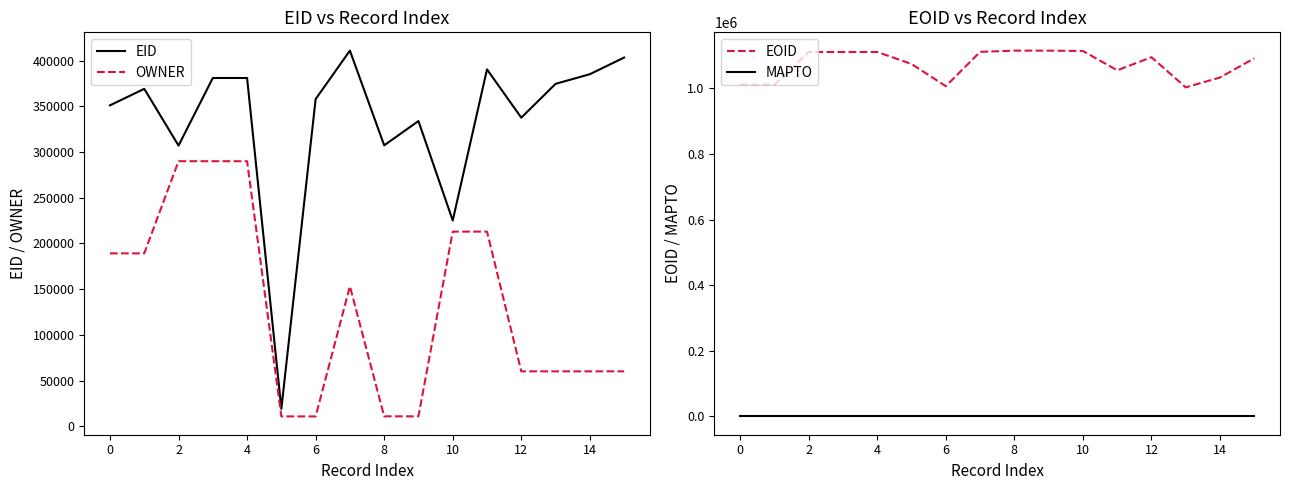

What is the minimum value for EOID?

1003554